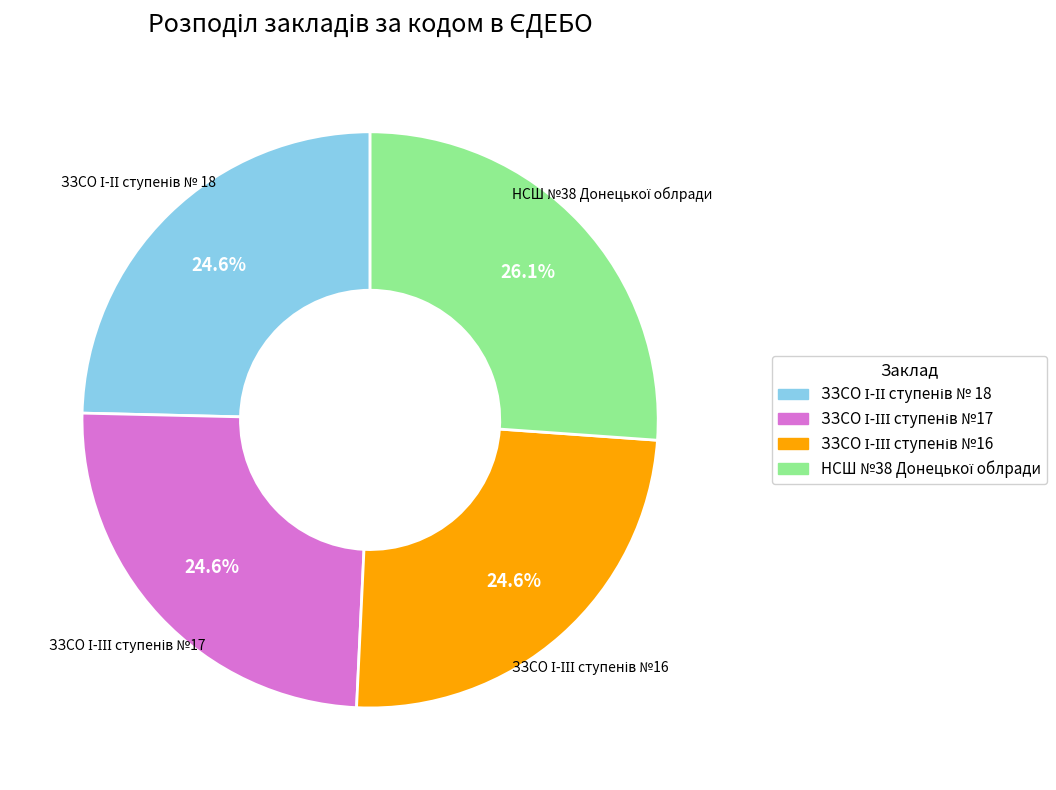

Does any single category account for the majority?

No